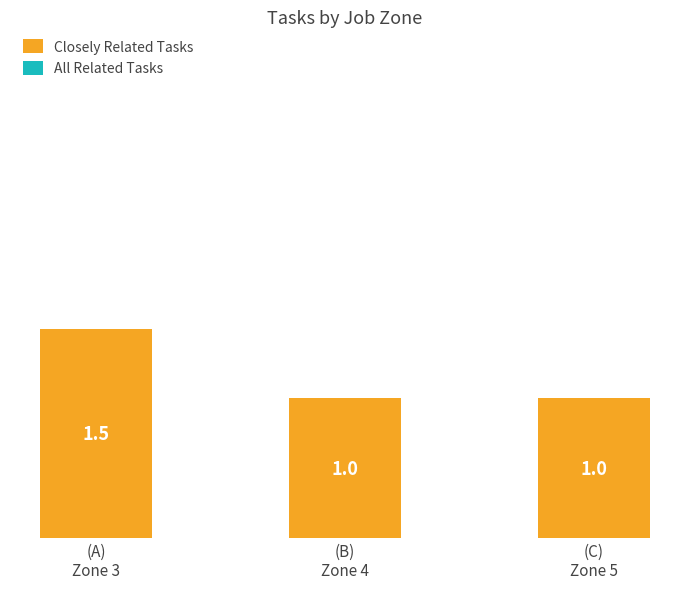

At which category does the chart reach its peak across all series?

(A)
Zone 3